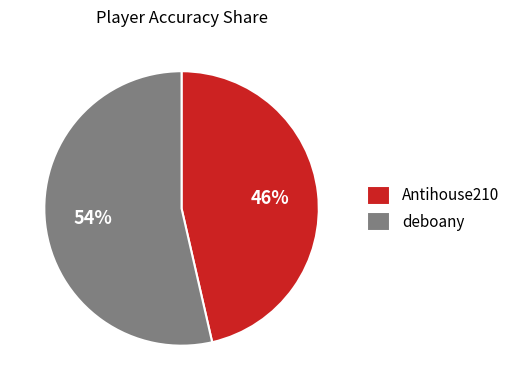

Do deboany and Antihouse210 together represent more than half of the pie?

Yes